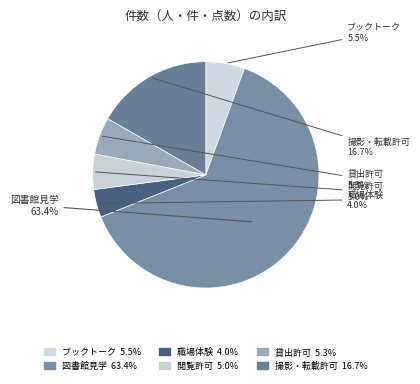

Combined, do ブックトーク and 閲覧許可 account for over 50%?

No